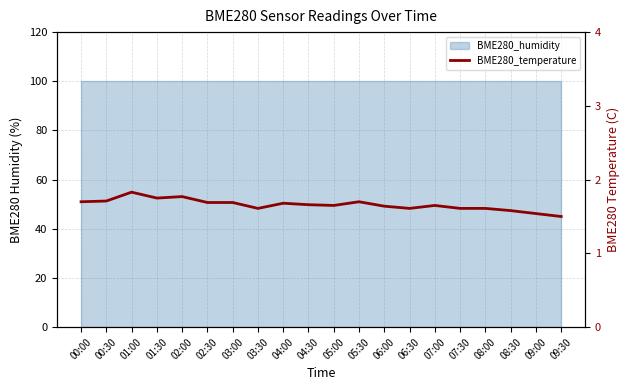

Reading left to right, transcribe all the data shown in this chart.

1.7	1.7	1.8	1.8	1.8	1.7	1.7	1.6	1.7	1.7	1.6	1.7	1.6	1.6	1.6	1.6	1.6	1.6	1.5	1.5